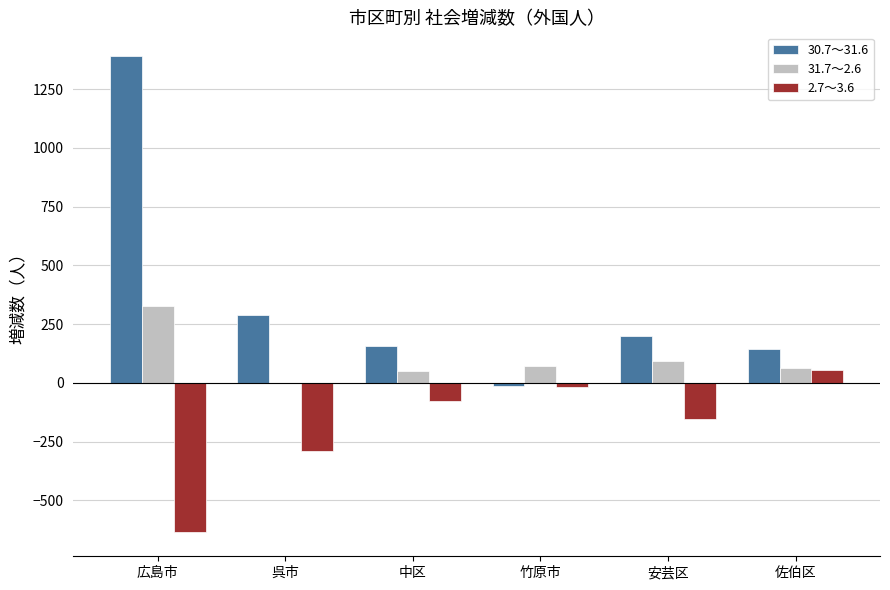

The 2.7～3.6 series shows -76 at 中区. True or false?

True